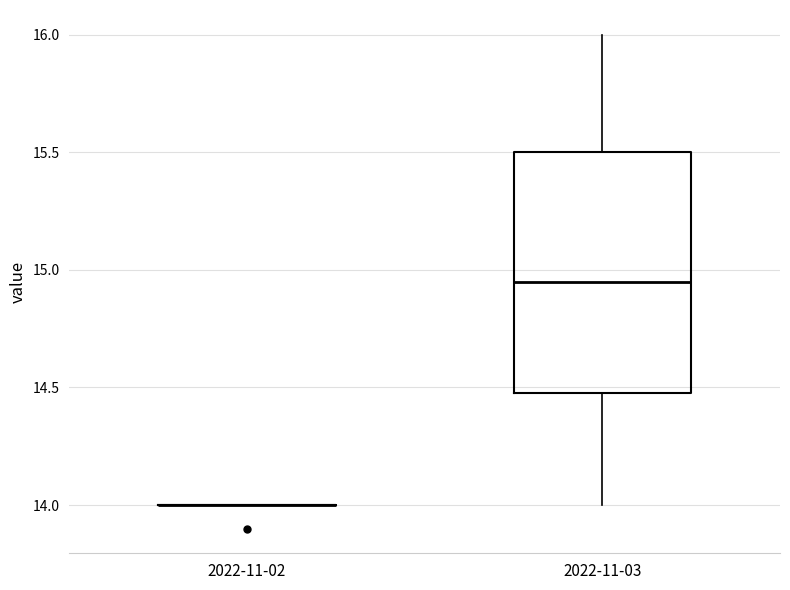

Reading left to right, read every box against the y-axis: the position of its median line, the range the box covers, and the ends of its whiskers. The values are not printed on the chart, so give them approximately, as read against the axis.

2022-11-02: box collapsed to a line at 14.00, whiskers 14.00 to 14.00
2022-11-03: median 14.95, box 14.50 to 15.50, whiskers 14.00 to 16.00